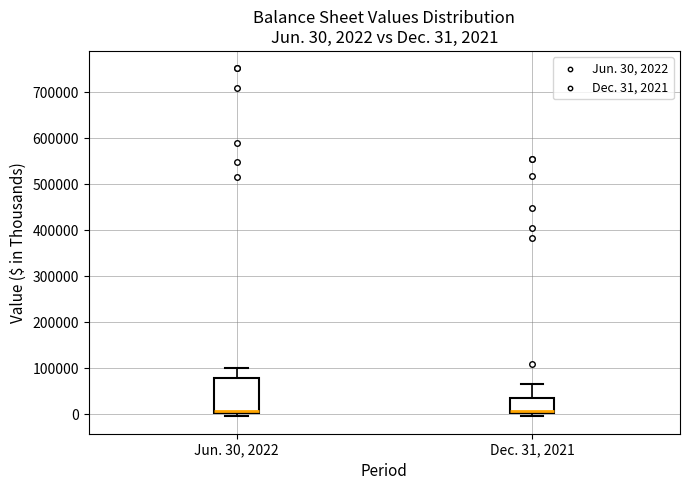

Comparing the boxes themselves (not the whiskers), which one is the tallest?

Jun. 30, 2022